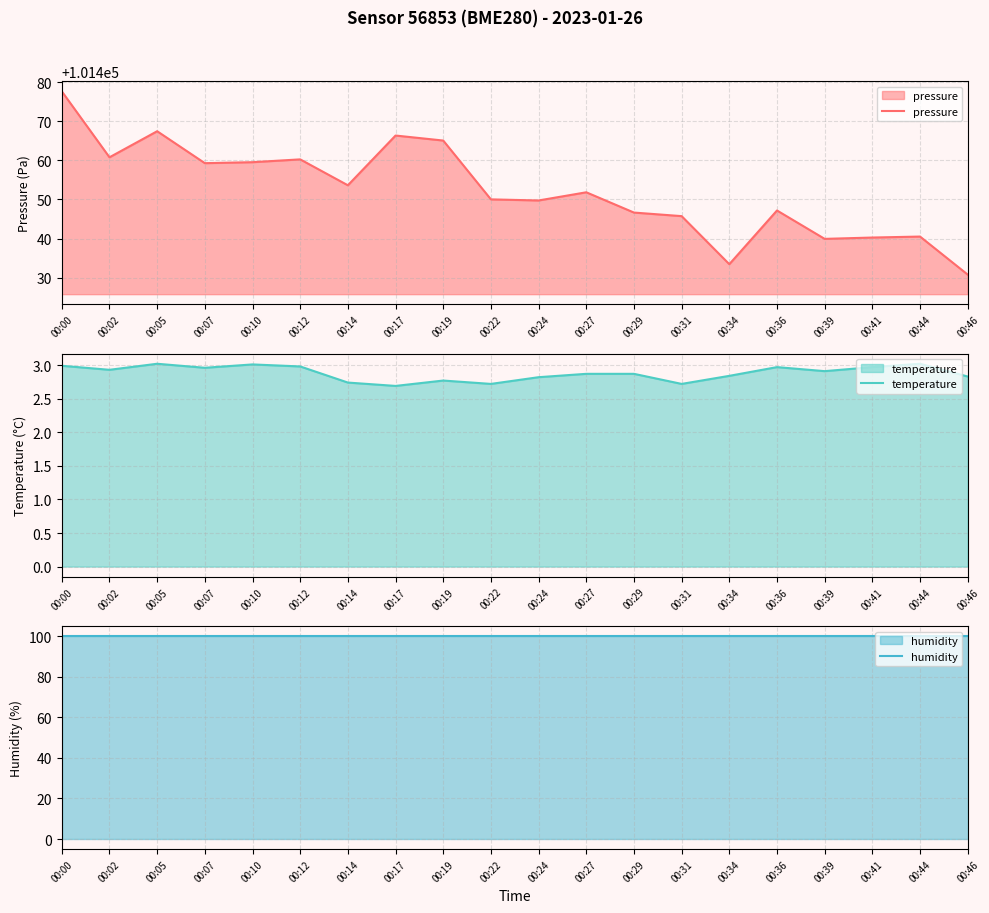

Rank the series by their maximum value, from lowest to highest.

temperature, humidity, pressure